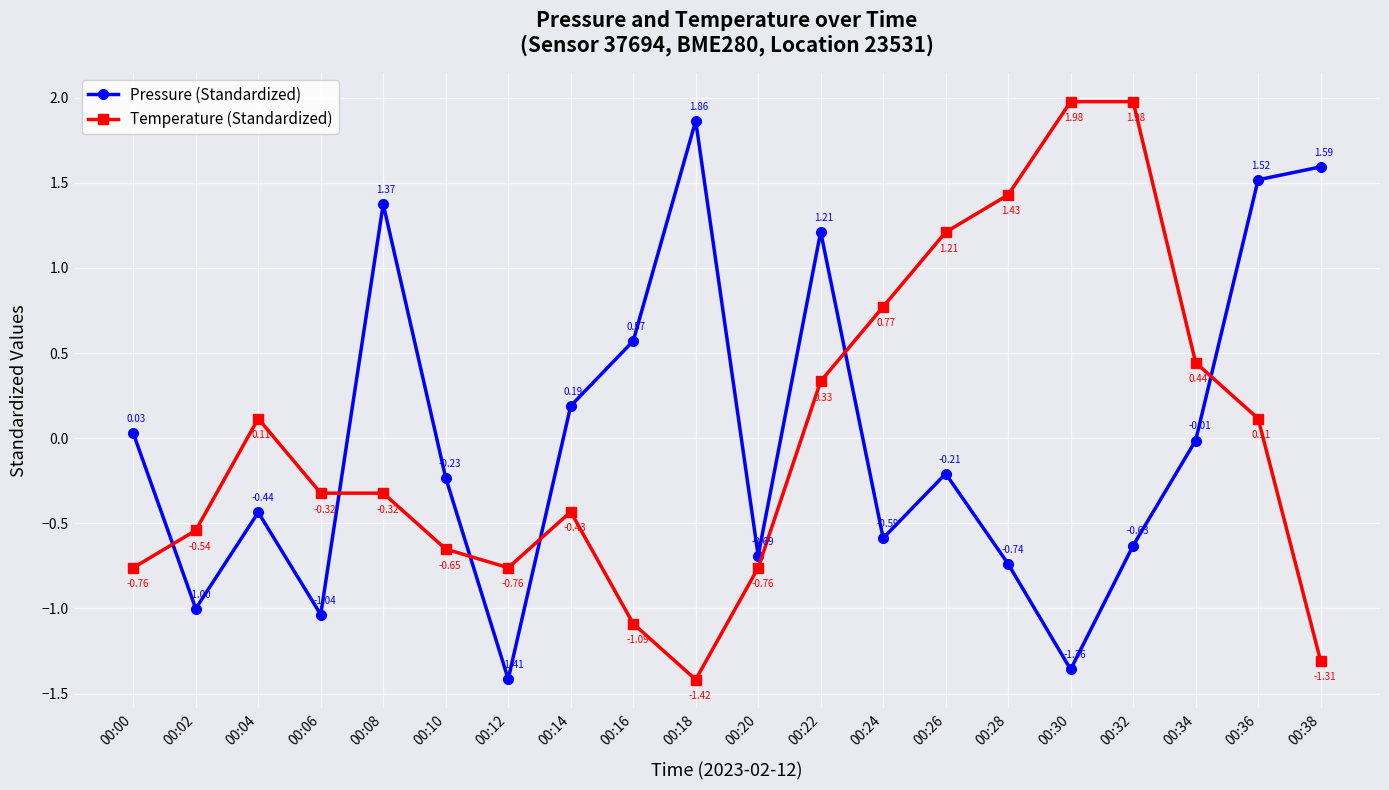

Which series has the largest range (max minus min)?

Temperature (Standardized)